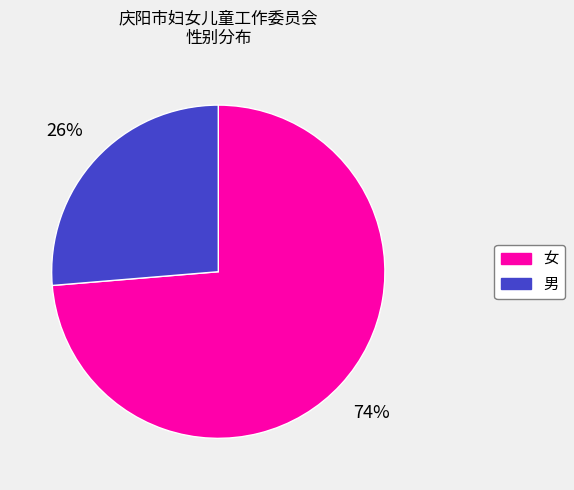

What is the smallest slice in the pie chart?

男